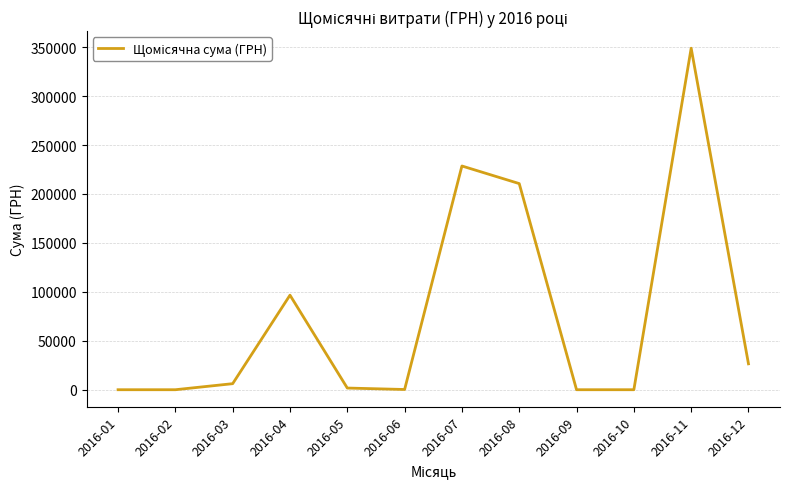

Where is the data nearest to the value 174482?

2016-08